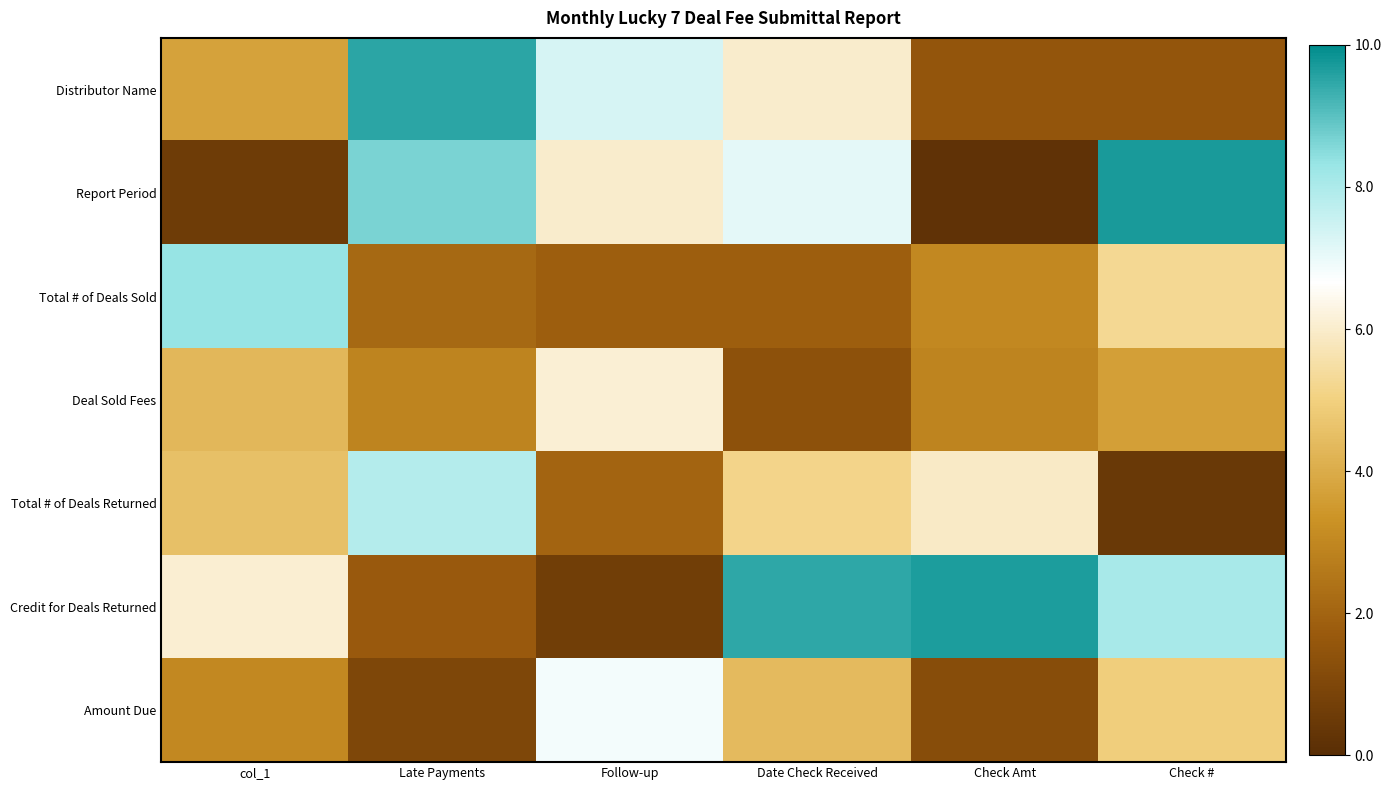

What is the minimum value shown in the chart?

0.2